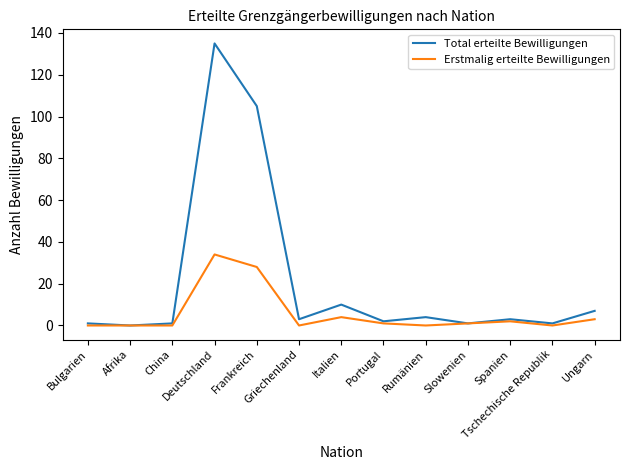

What is the difference between the Erstmalig erteilte Bewilligungen values at Frankreich and Portugal?

27